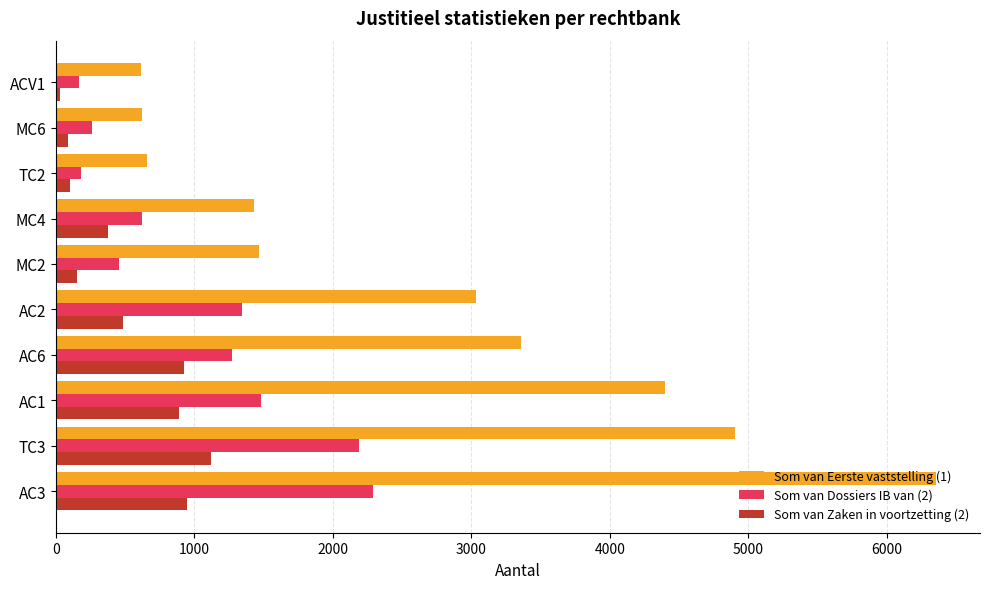

At which category does the chart reach its peak across all series?

AC3